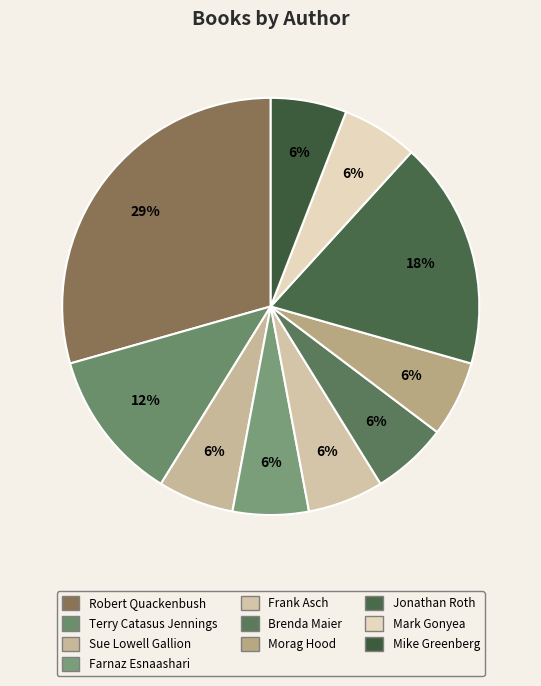

What is the change in value from Terry Catasus Jennings to Mike Greenberg?

-1